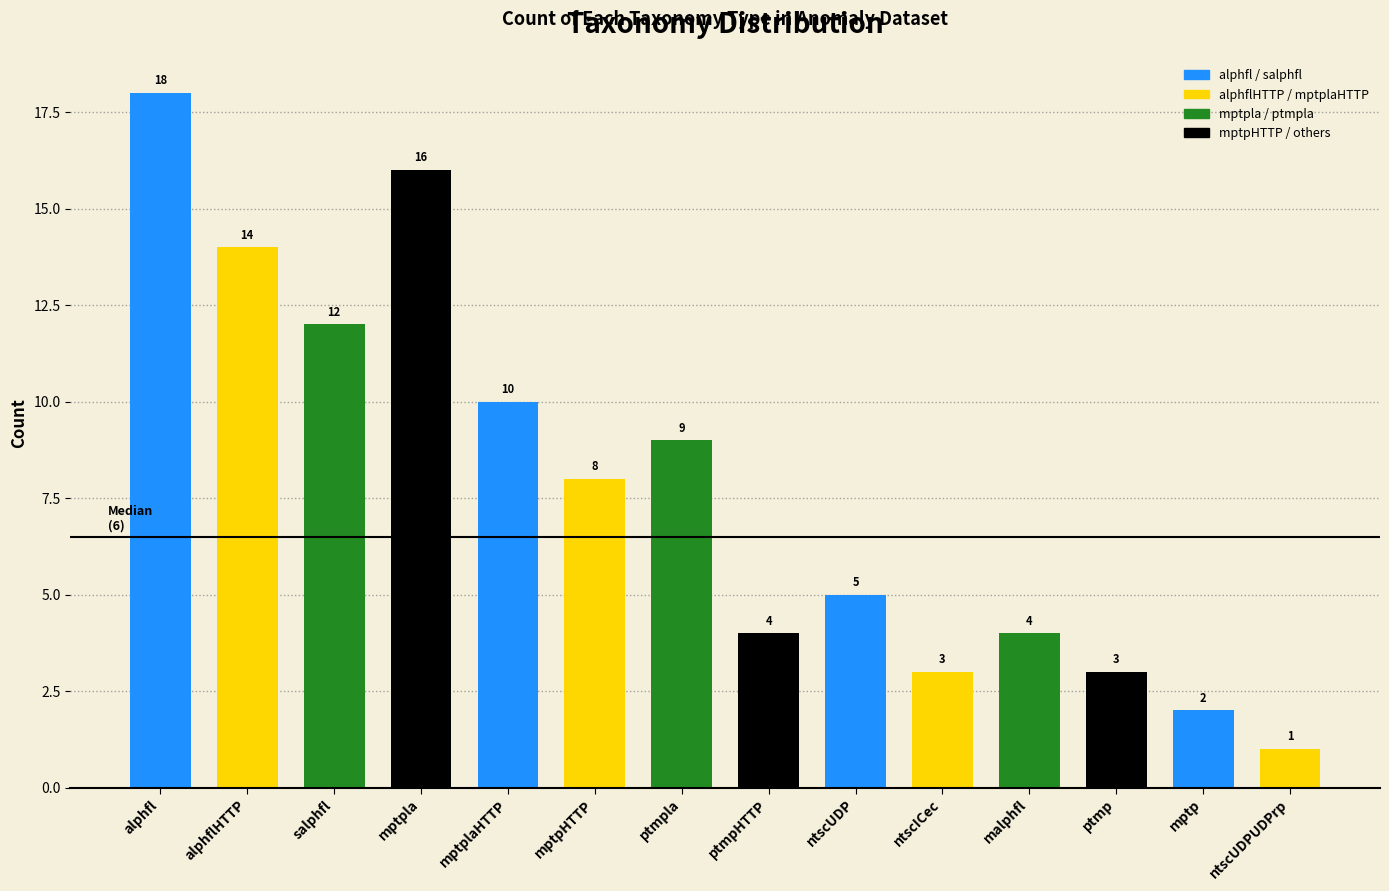

Reading left to right, list all the values displayed in this chart.

18	14	12	16	10	8	9	4	5	3	4	3	2	1